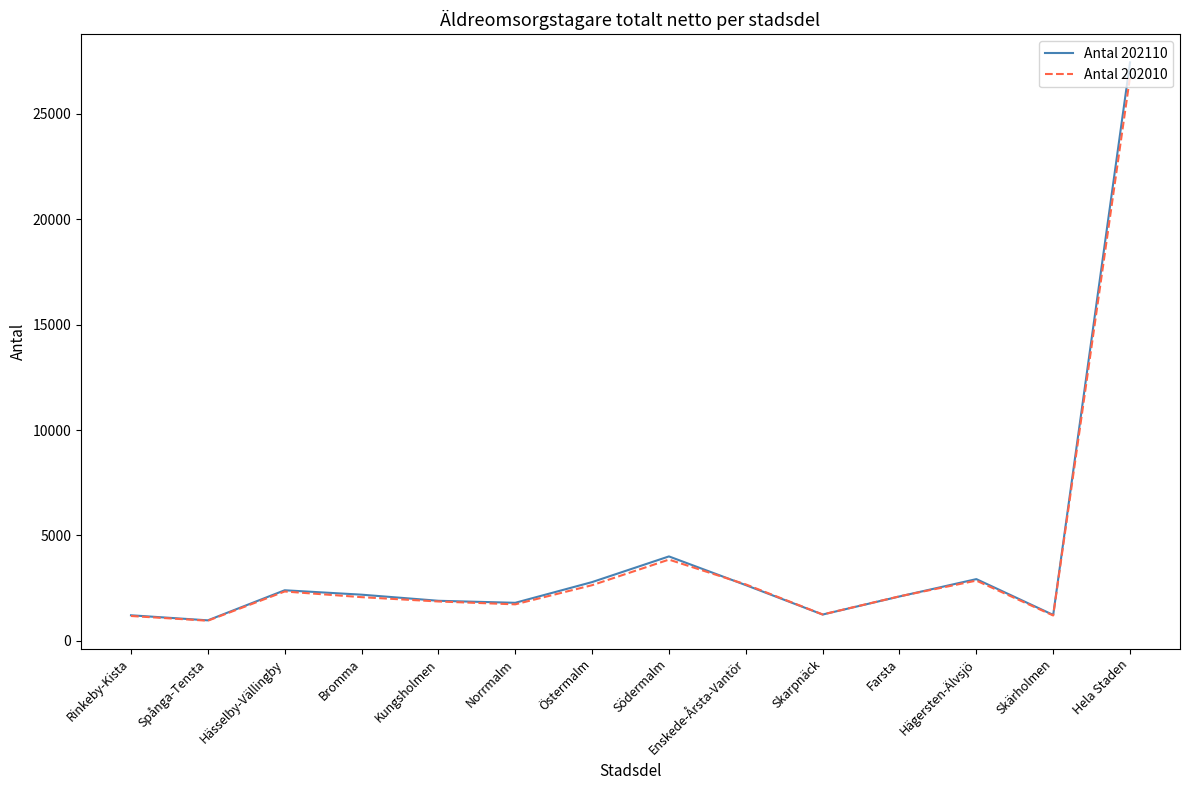

What is the spread (max minus min) of values at Hässelby-Vällingby?

58